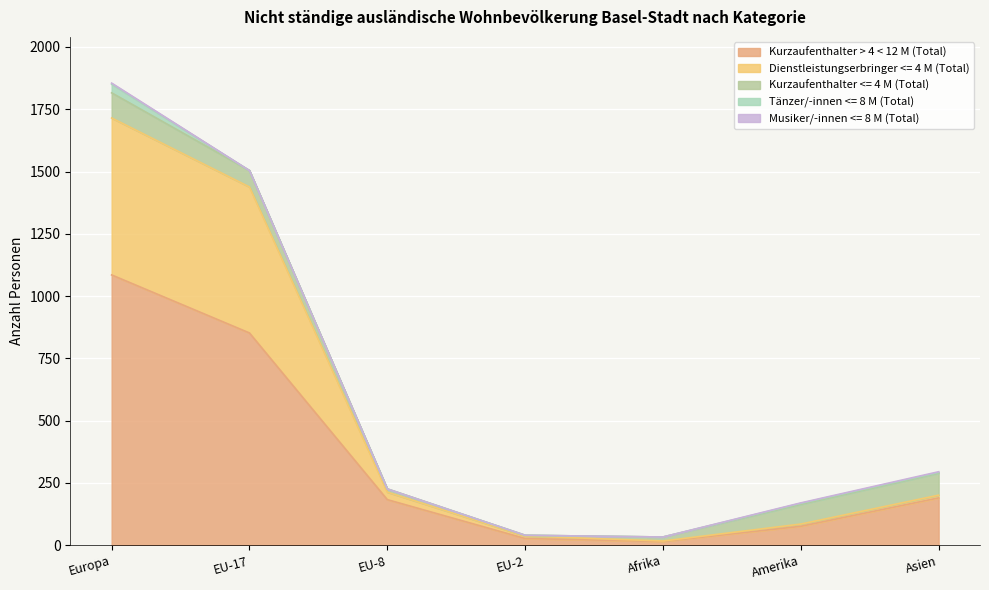

Reading left to right, what are all the values shown in this chart?

Kurzaufenthalter > 4 < 12 M (Total): 1085	852	183	27	15	76	190
Dienstleistungserbringer <= 4 M (Total): 630	586	30	10	2	9	11
Kurzaufenthalter <= 4 M (Total): 101	66	13	3	16	79	88
Tänzer/-innen <= 8 M (Total): 35	0	0	0	0	4	3
Musiker/-innen <= 8 M (Total): 4	0	0	0	0	2	3